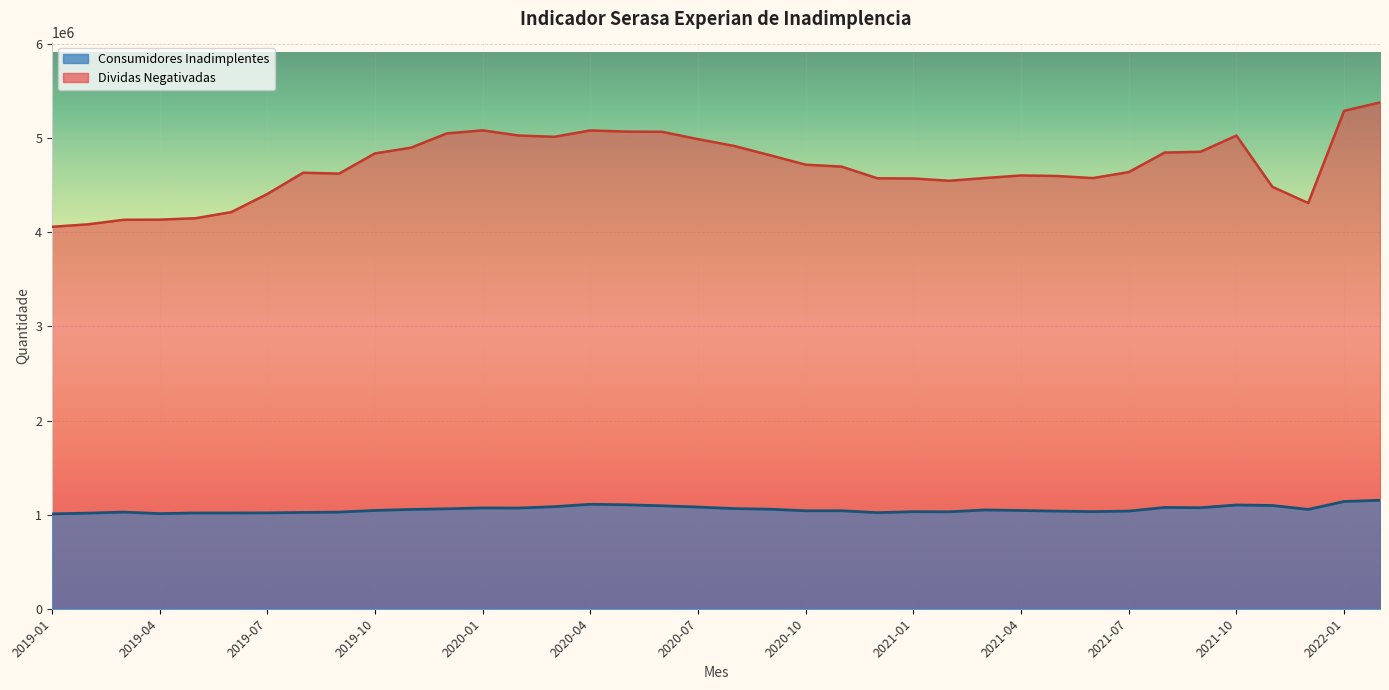

At how many categories does at least one series exceed 4076679?

37